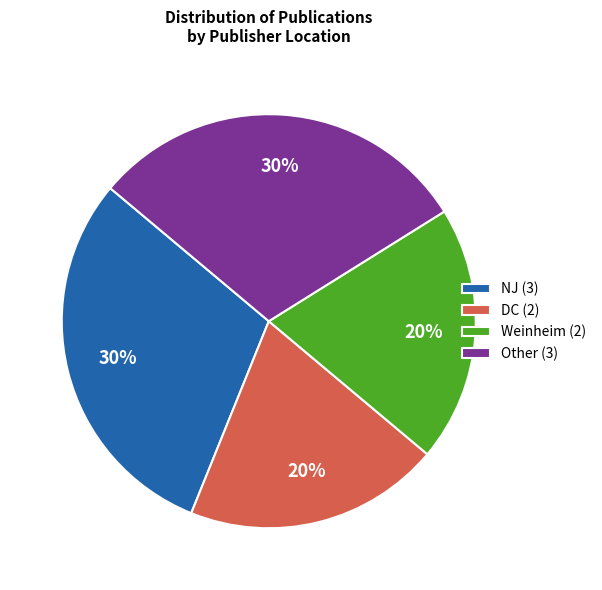

How many segments does this pie chart have?

4